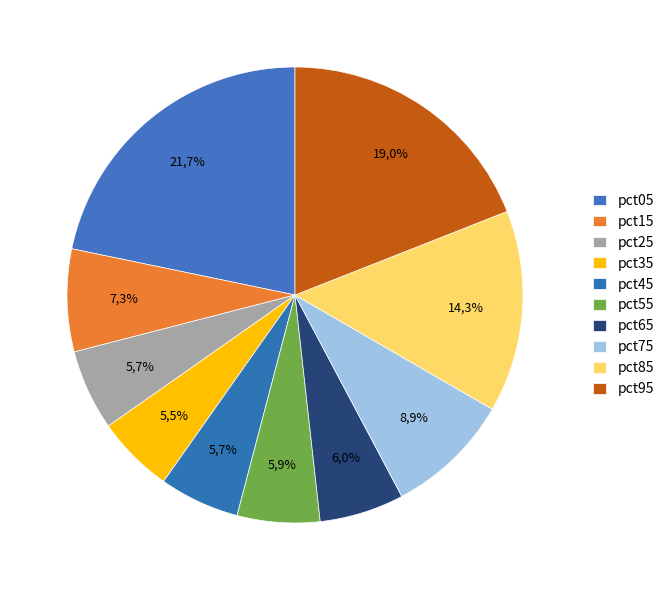

How many segments does this pie chart have?

10